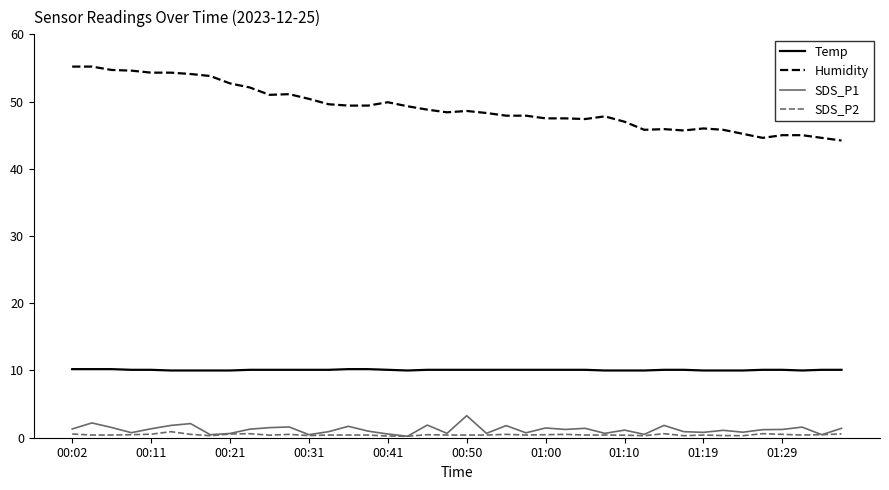

True or false: Humidity and SDS_P2 intersect in this chart.

False